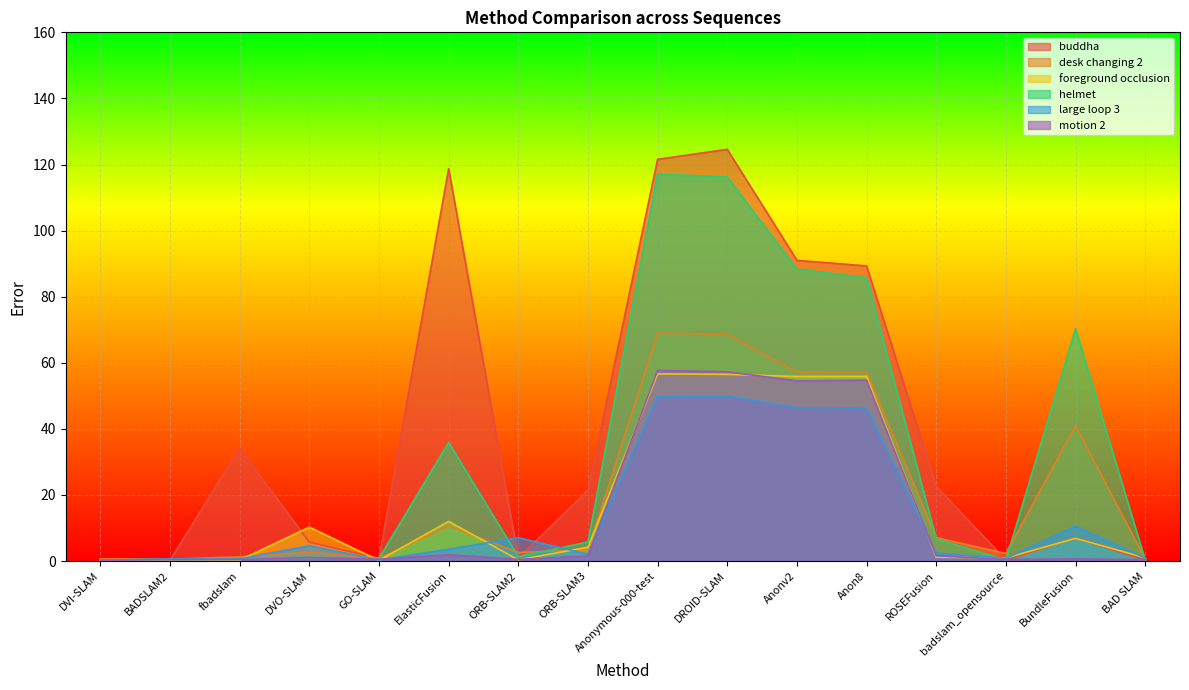

Where does the motion 2 series first go above 1?

DVO-SLAM